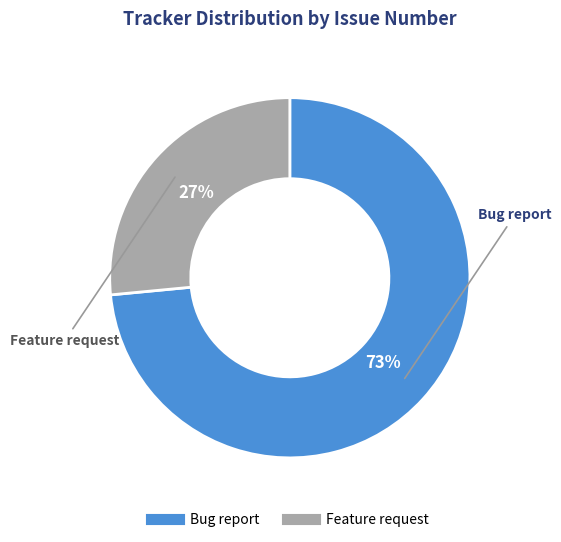

True or false: Bug report accounts for 87% of the total.

False